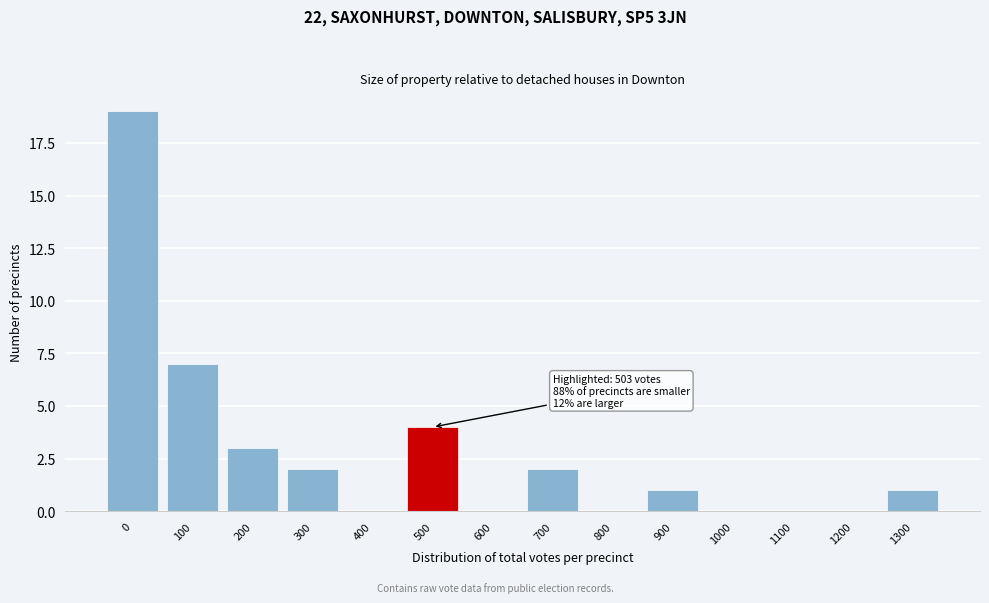

Reading right to left, extract all data points from this chart.

1300=1	1200=0	1100=0	1000=0	900=1	800=0	700=2	600=0	500=4	400=0	300=2	200=3	100=7	0=19